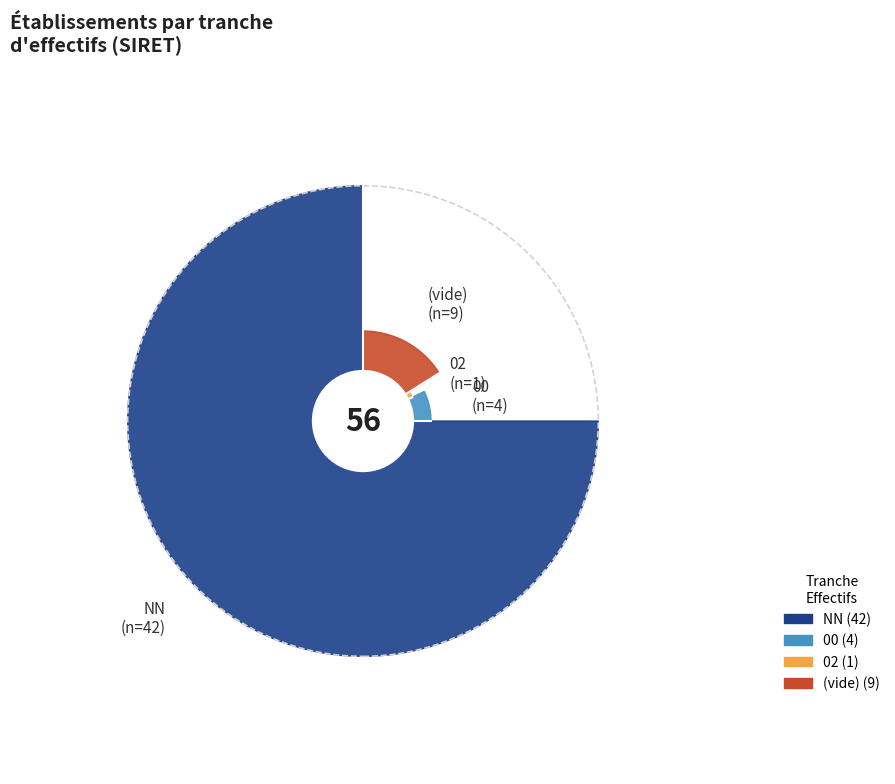

To the nearest percent, what is the combined percentage of 02 and 03?

2%